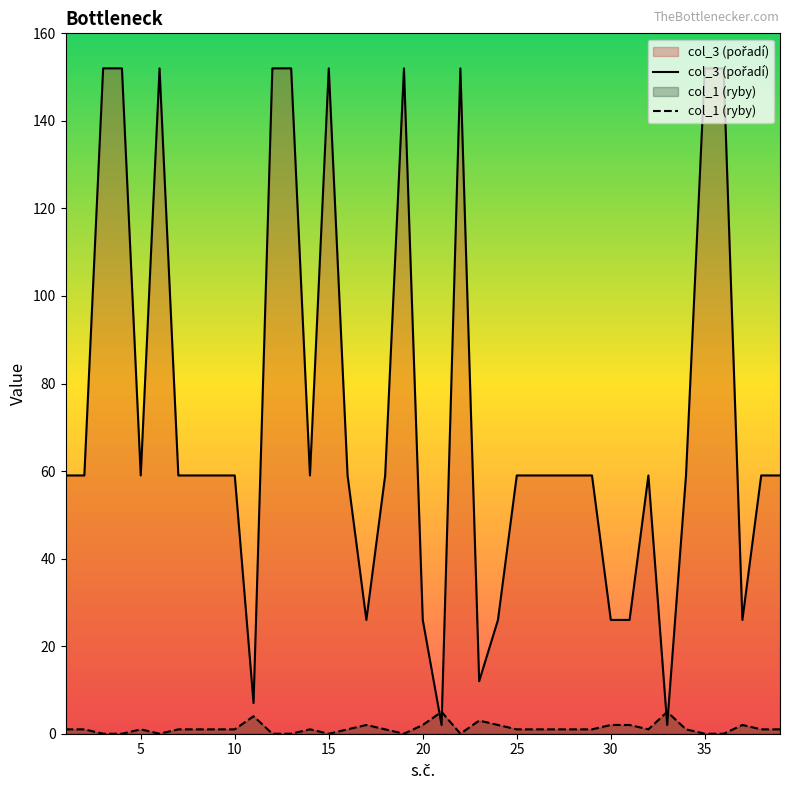

What is the difference between the second highest and minimum values in the col_3 (pořadí) series?

150